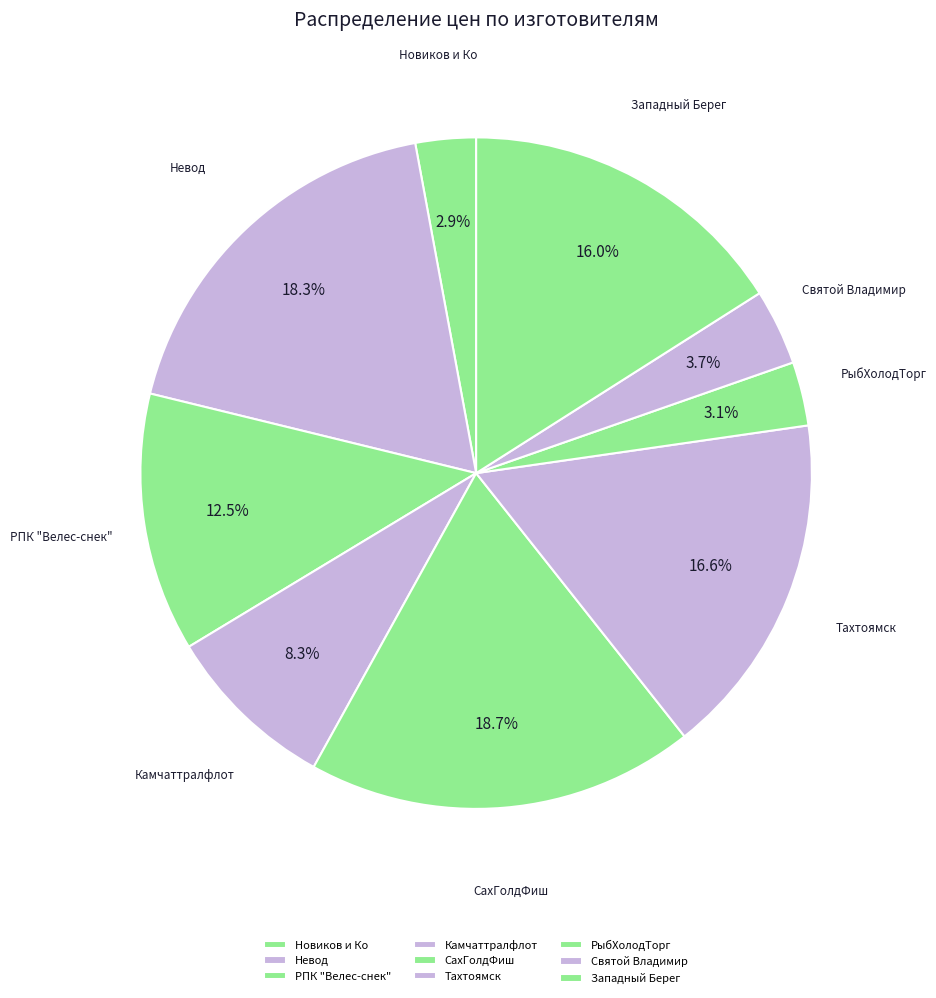

Is it true that СахГолдФиш is 13% of the pie?

False